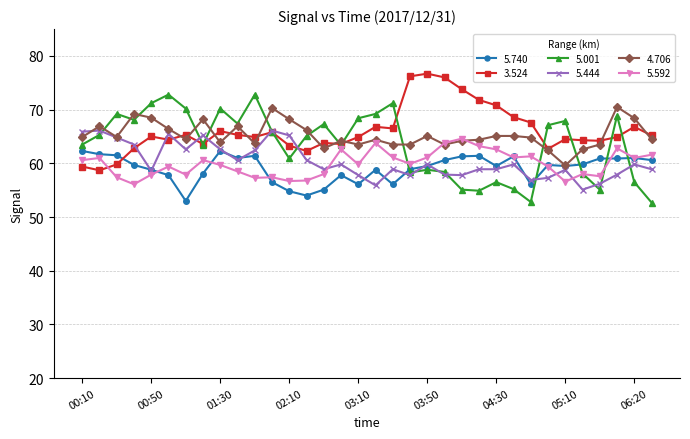

What is the difference between the maximum and minimum values in the 5.592 series?

8.5